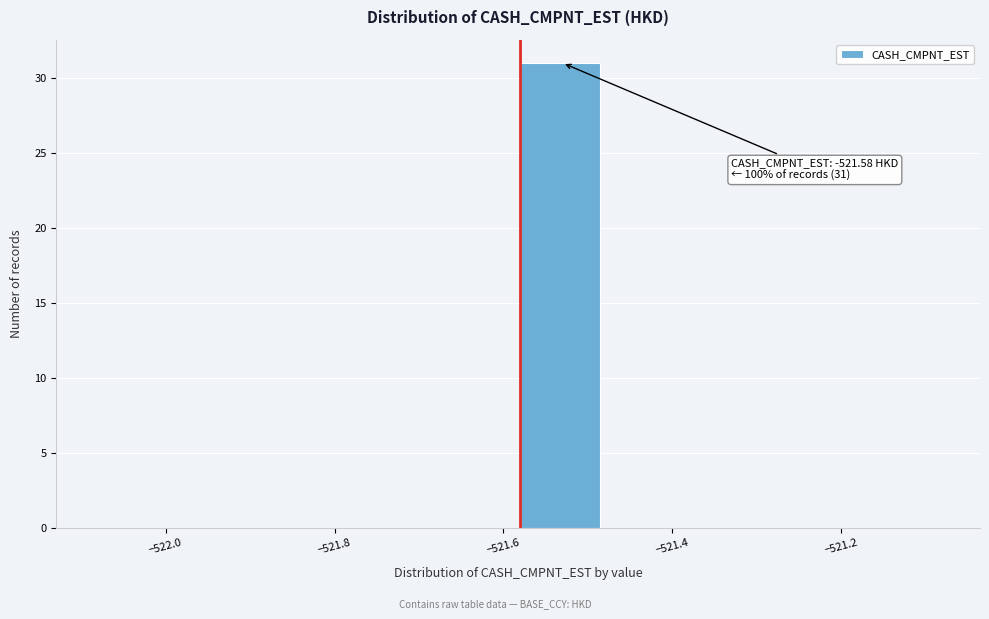

Over which range of the x-axis is the bar tallest?

-521.58 to -521.48